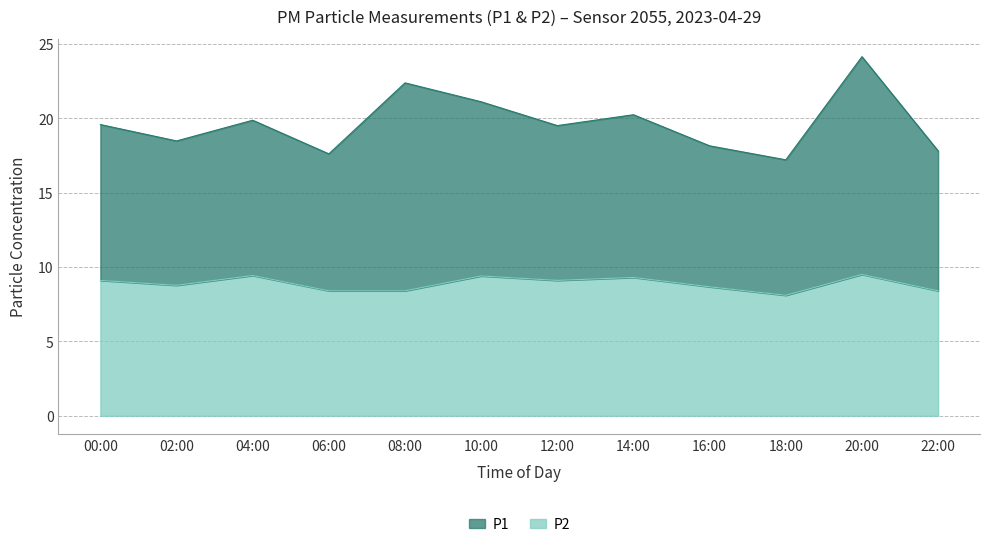

What is the label of the 8th point from the right?

08:00